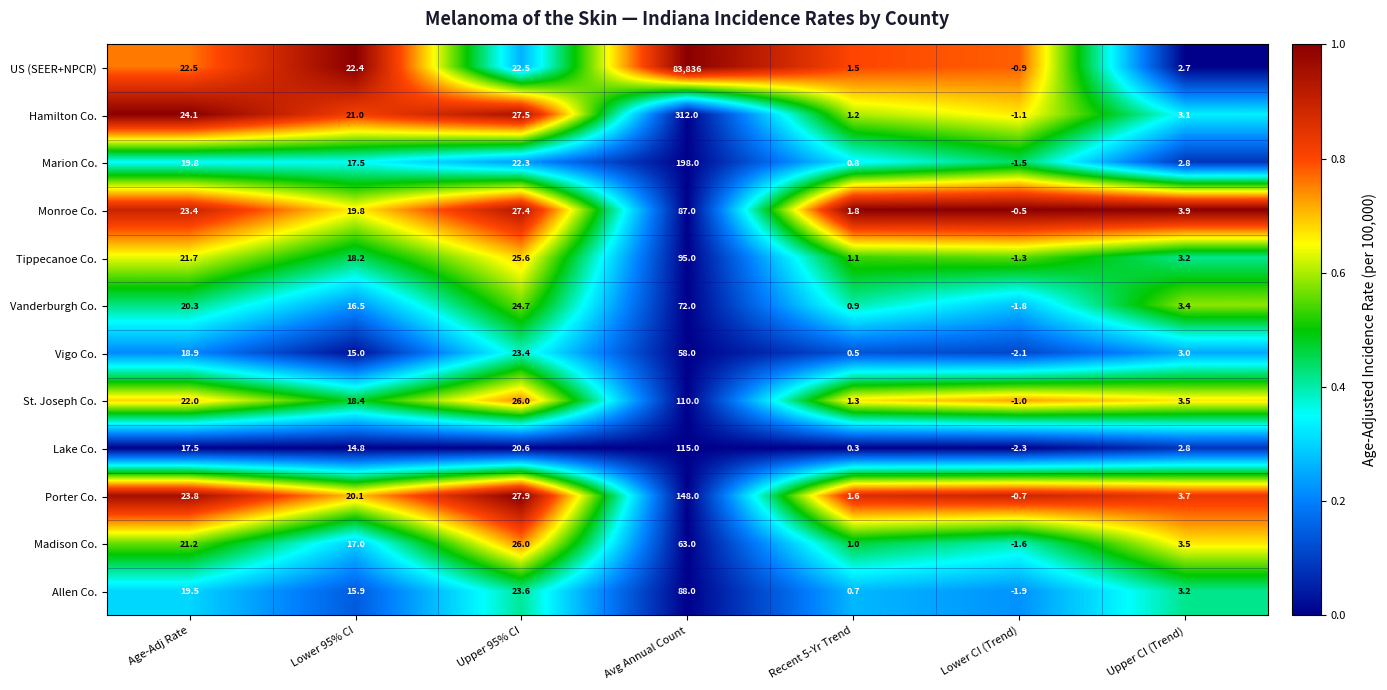

What is the maximum value for Vigo Co.?

58.0